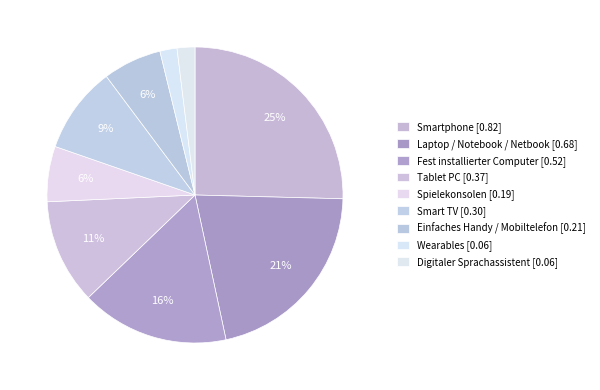

To the nearest percent, what is the combined percentage of Smartphone and Wearables?

27%